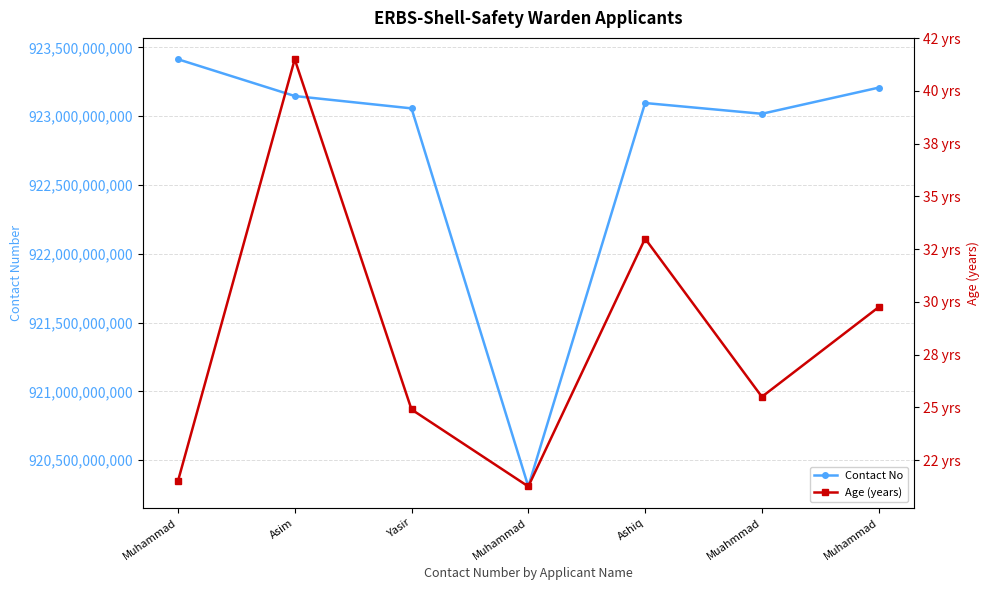

True or false: Age (years) has more than 1 interior local peaks.

True